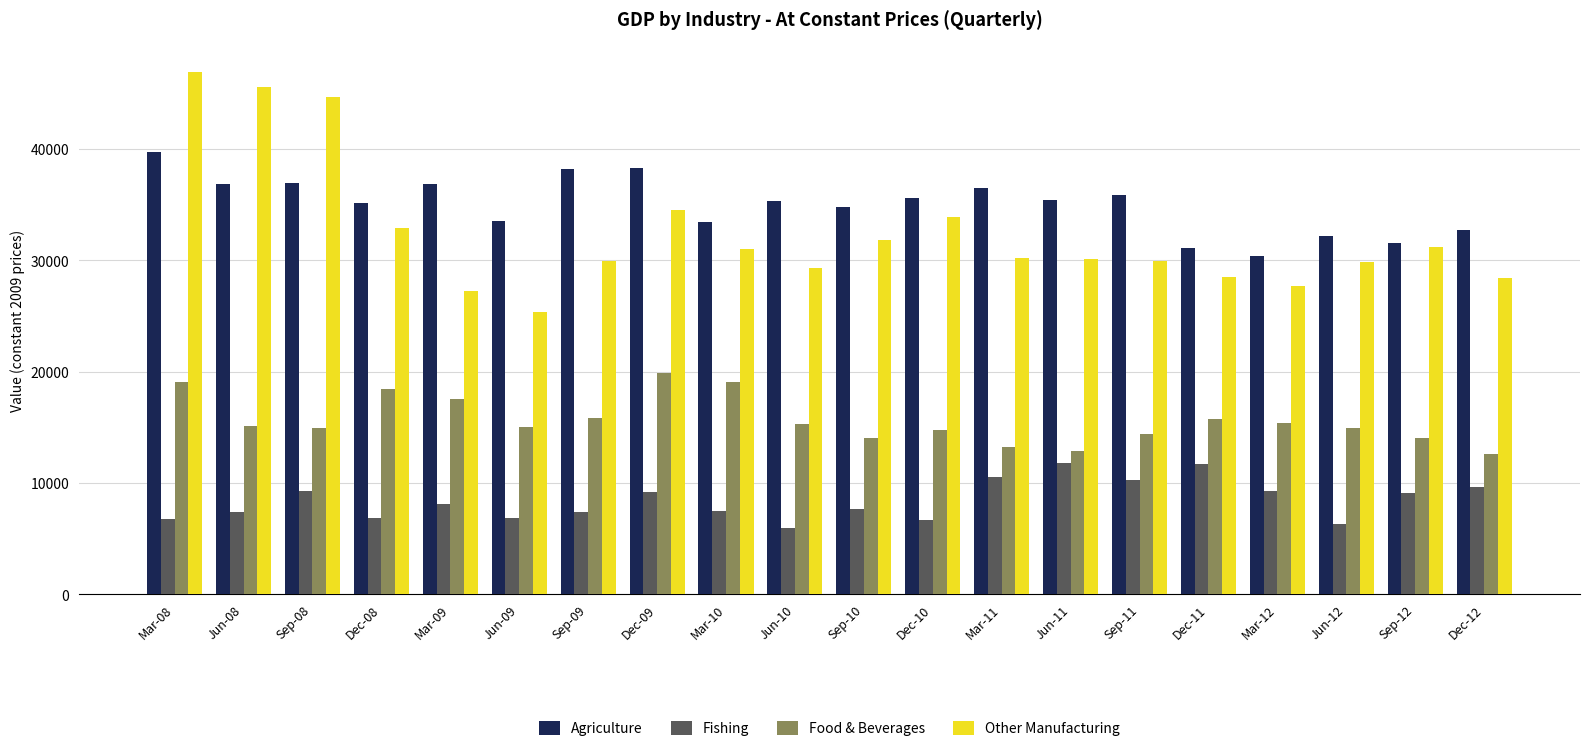

What is the value of the Agriculture bar at the 8th from the left?

38347.1